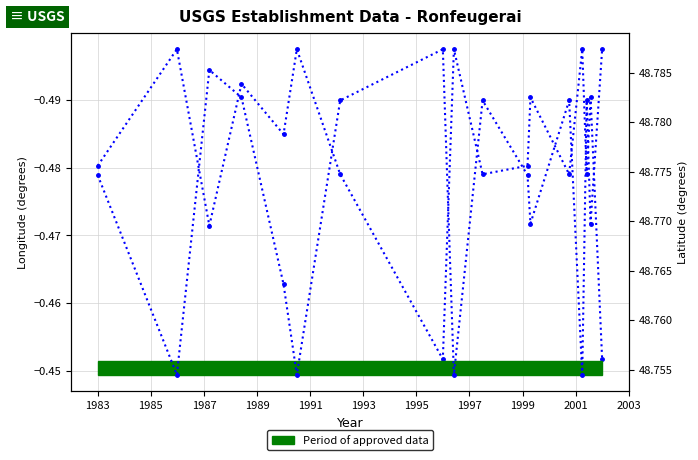

What is the sum of all latitude values?

829.1